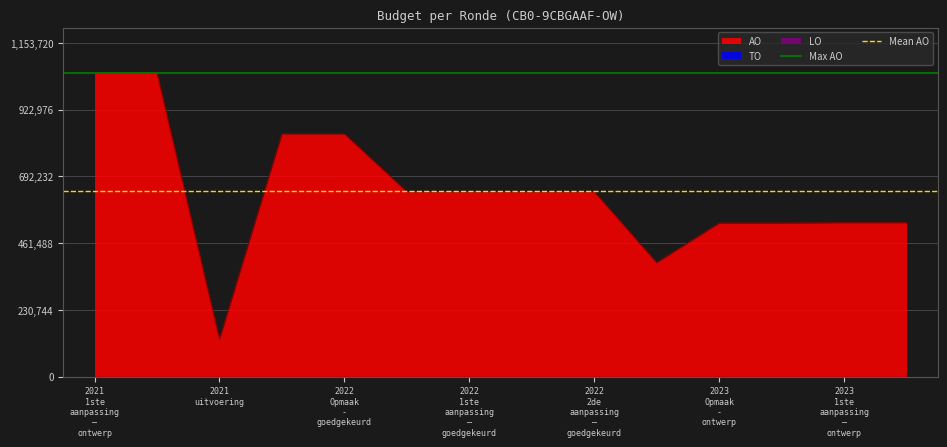

What is the value of the Max AO point at the 2nd from the left?

1048837.0